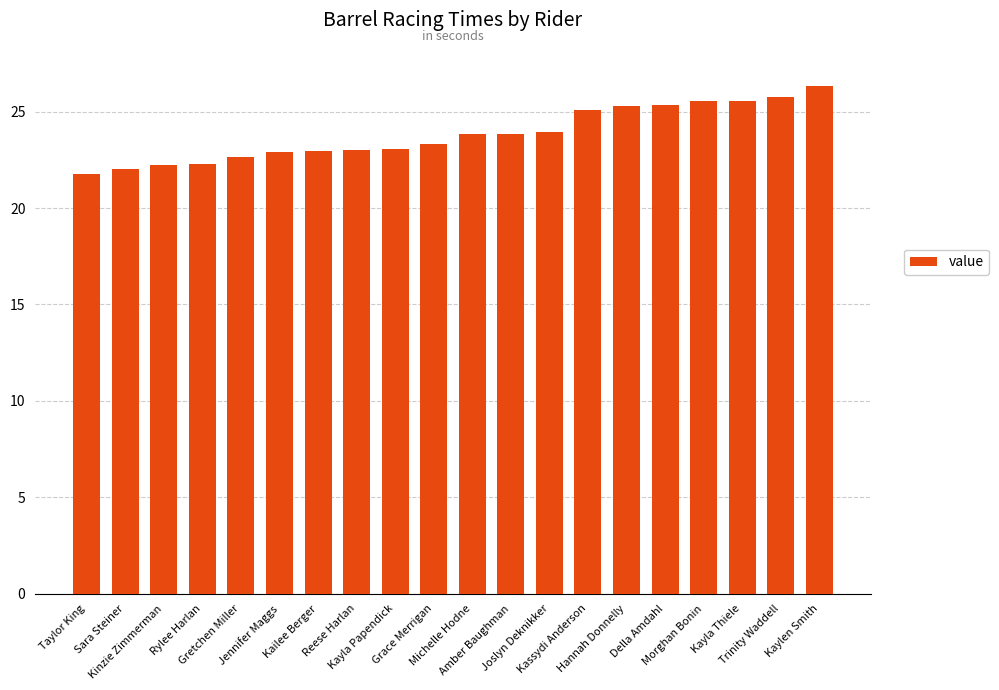

How many bars are there in total?

20